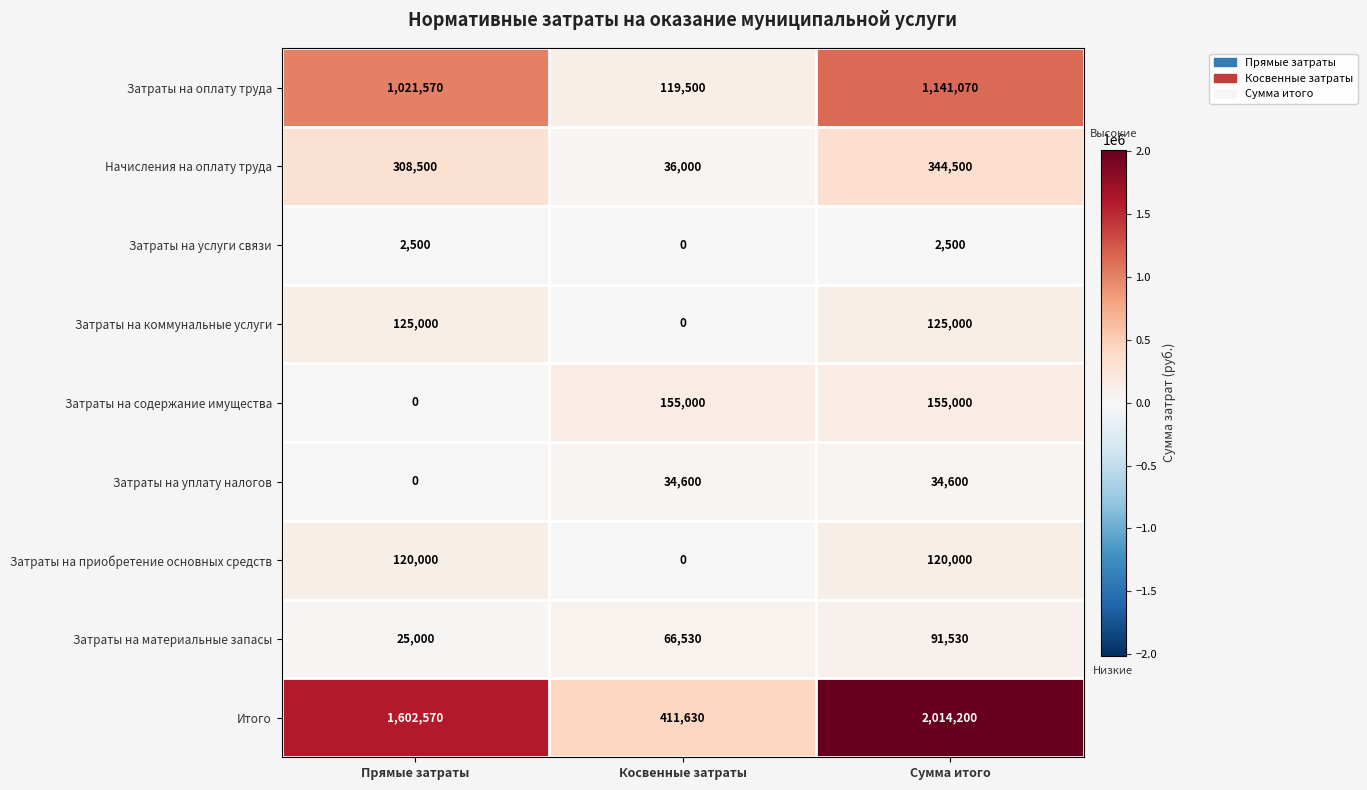

At which category is the sum across all series the highest?

Сумма итого